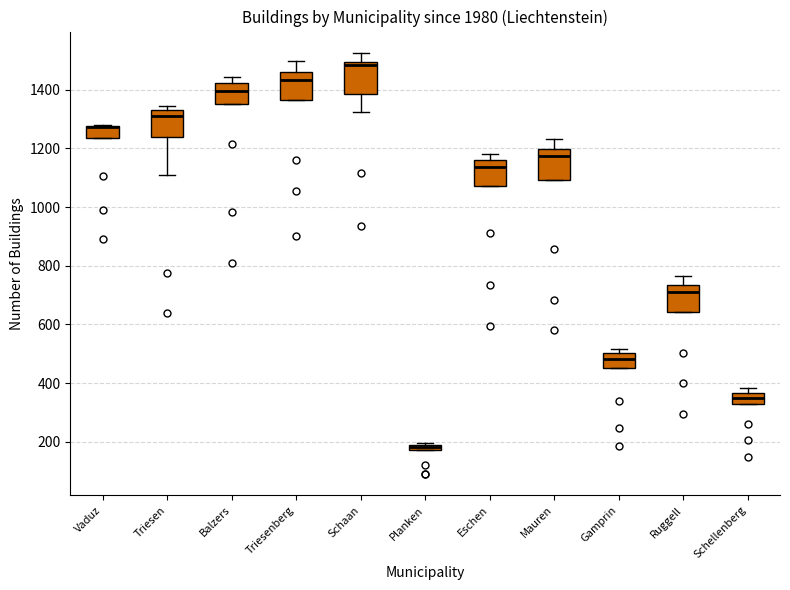

Where does the median line of the box for Mauren sit on the y-axis? The values are not printed on the chart, so give them approximately, as read against the axis.

1180